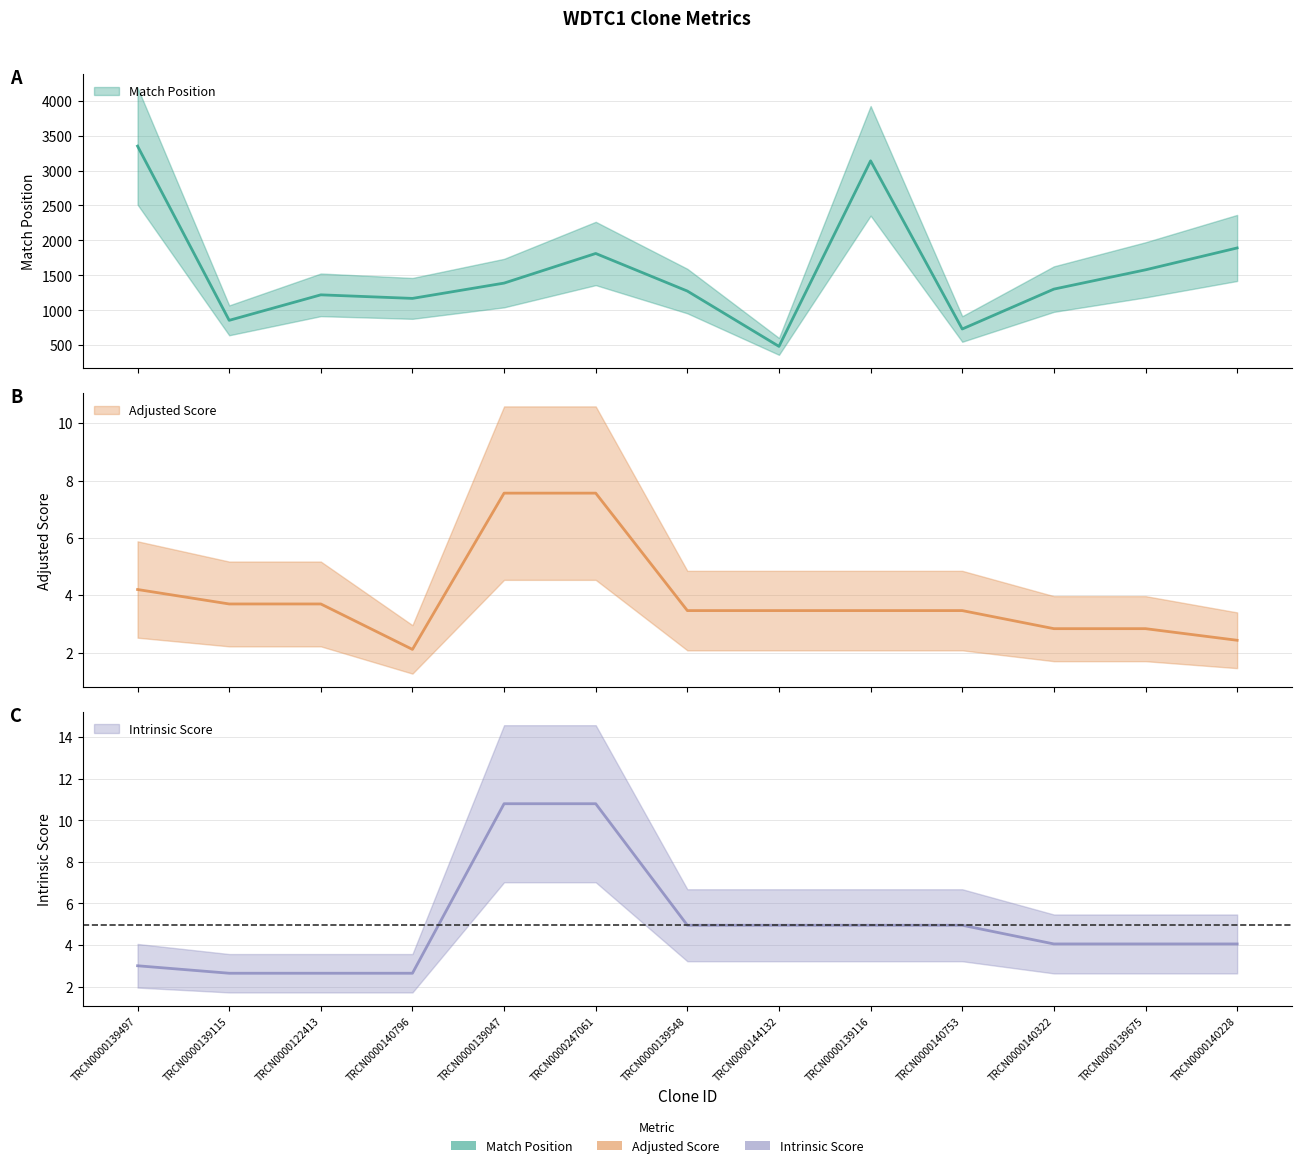

Reading left to right, list all the values displayed in this chart.

Match Position: TRCN0000139497=3350.0	TRCN0000139115=856.0	TRCN0000122413=1221.0	TRCN0000140796=1170.0	TRCN0000139047=1389.0	TRCN0000247061=1813.0	TRCN0000139548=1275.0	TRCN0000144132=483.0	TRCN0000139116=3139.0	TRCN0000140753=732.0	TRCN0000140322=1303.0	TRCN0000139675=1579.0	TRCN0000140228=1892.0
Adjusted Score: TRCN0000139497=4.2	TRCN0000139115=3.7	TRCN0000122413=3.7	TRCN0000140796=2.1	TRCN0000139047=7.6	TRCN0000247061=7.6	TRCN0000139548=3.5	TRCN0000144132=3.5	TRCN0000139116=3.5	TRCN0000140753=3.5	TRCN0000140322=2.8	TRCN0000139675=2.8	TRCN0000140228=2.4
Intrinsic Score: TRCN0000139497=3.0	TRCN0000139115=2.6	TRCN0000122413=2.6	TRCN0000140796=2.6	TRCN0000139047=10.8	TRCN0000247061=10.8	TRCN0000139548=5.0	TRCN0000144132=5.0	TRCN0000139116=5.0	TRCN0000140753=5.0	TRCN0000140322=4.0	TRCN0000139675=4.0	TRCN0000140228=4.0